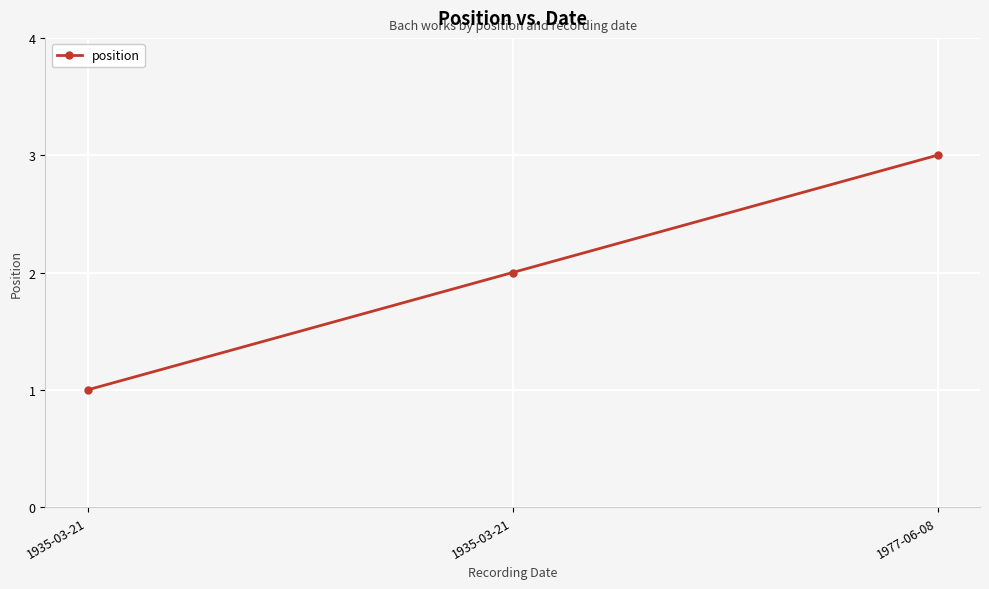

List the labels in order of value, largest first.

1977-06-08, 1935-03-21, 1935-03-21